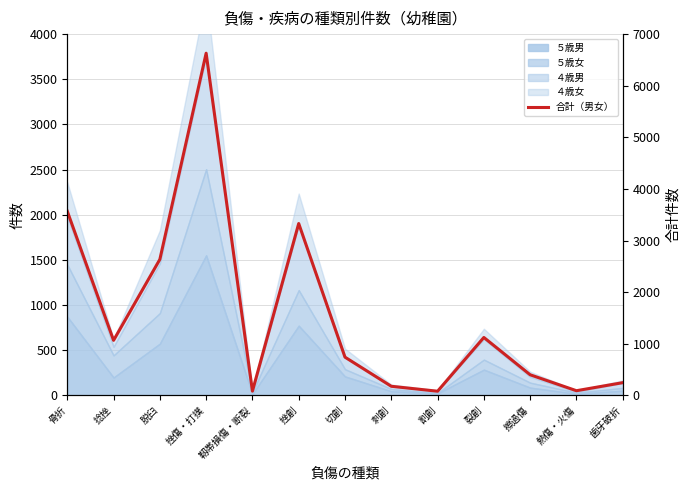

What is the change in value from 捻挫 to 割創?

-986